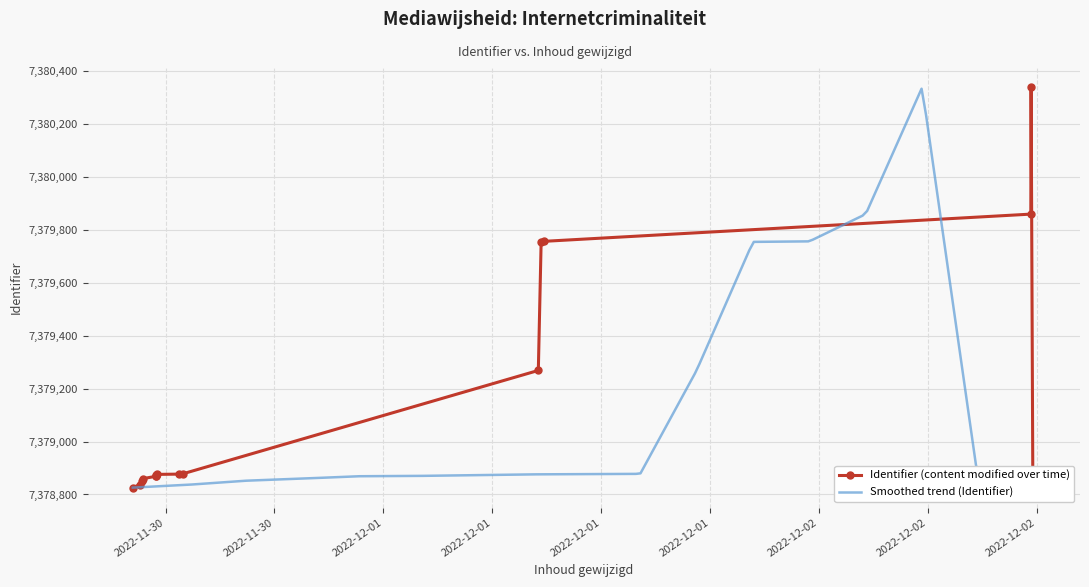

List the labels in order of value, largest first.

2022-12-02 11:41:09, 2022-12-02 11:40:12, 2022-12-01 08:49:36, 2022-12-01 08:41:29, 2022-12-01 08:32:12, 2022-11-30 12:56:20, 2022-11-30 12:43:49, 2022-11-30 11:31:29, 2022-11-30 11:28:05, 2022-11-30 11:28:05, 2022-11-30 11:28:05, 2022-11-30 10:46:24, 2022-11-30 10:42:58, 2022-12-02 11:46:54, 2022-12-02 11:53:42, 2022-11-30 10:34:37, 2022-11-30 10:11:31